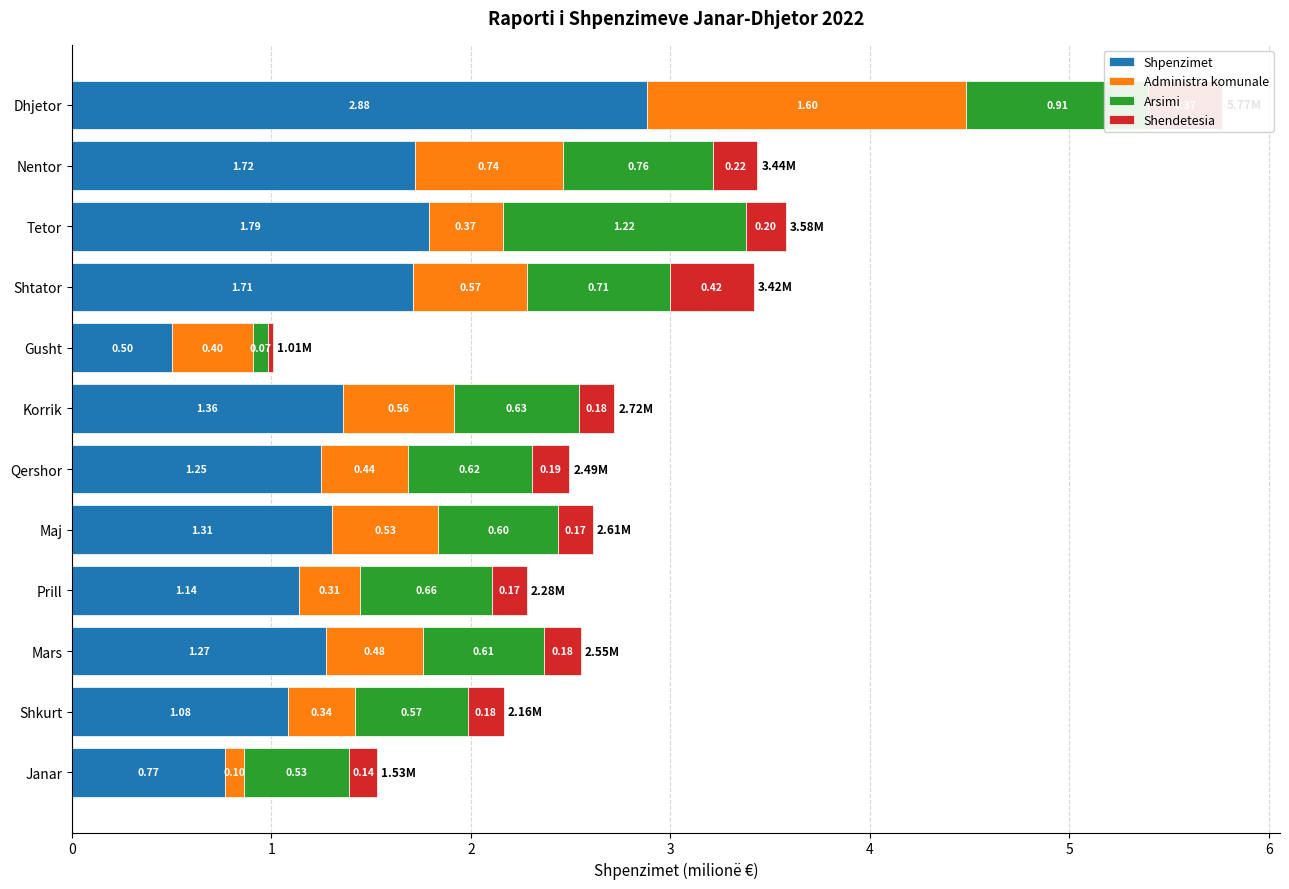

Which category has the highest value in the Shpenzimet series?

Dhjetor